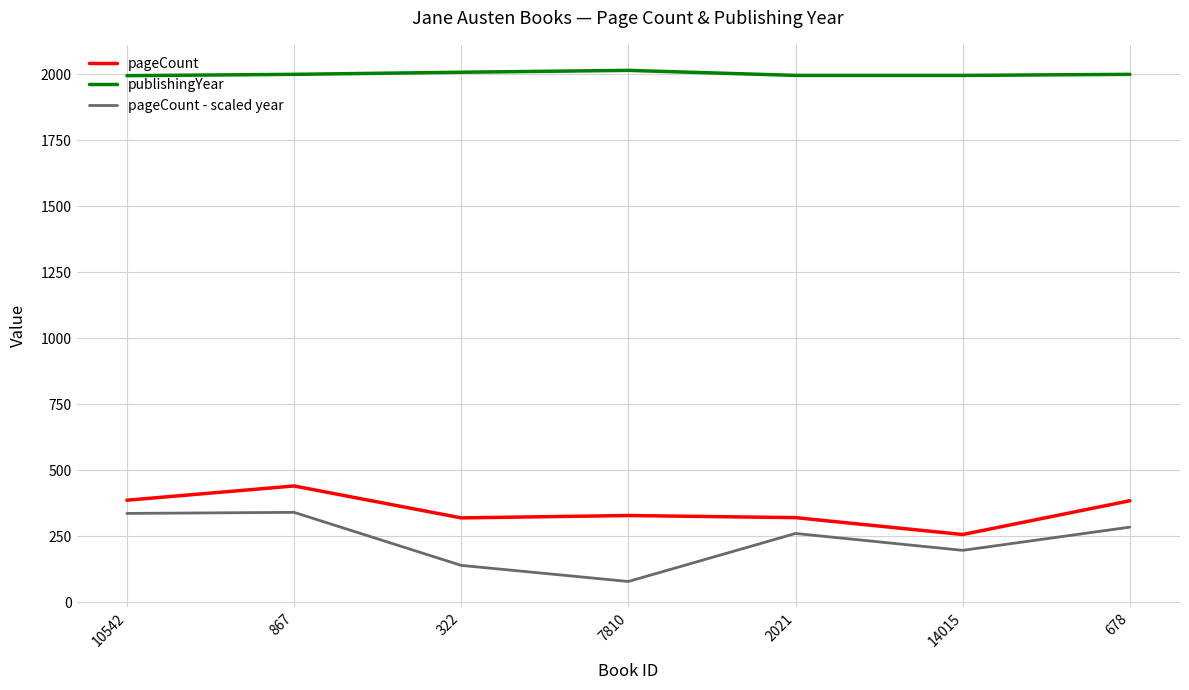

What are all the series names shown in the legend?

pageCount, publishingYear, pageCount - scaled year